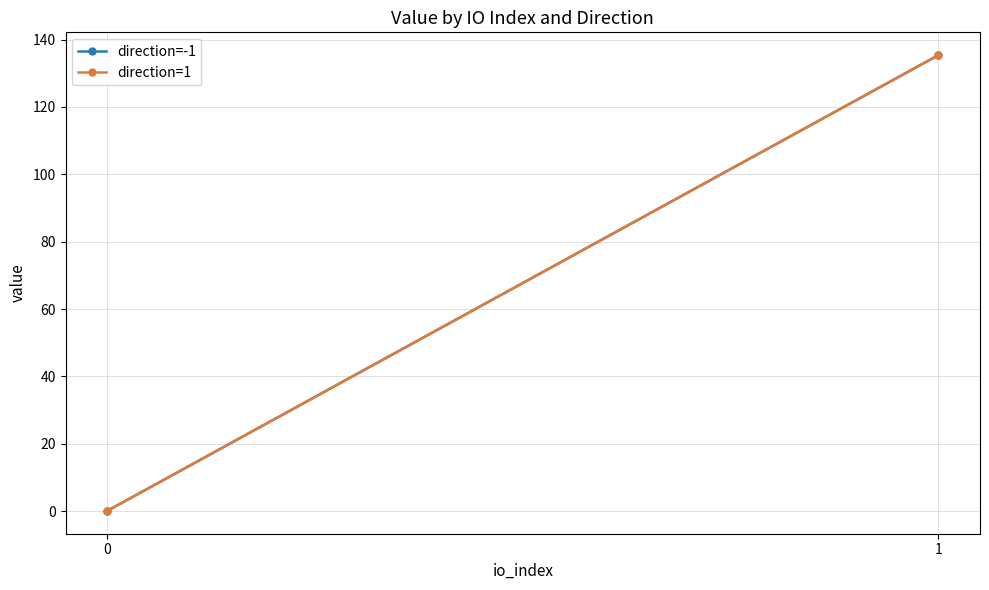

The value of direction=1 at 1 is 135.4. True or false?

True